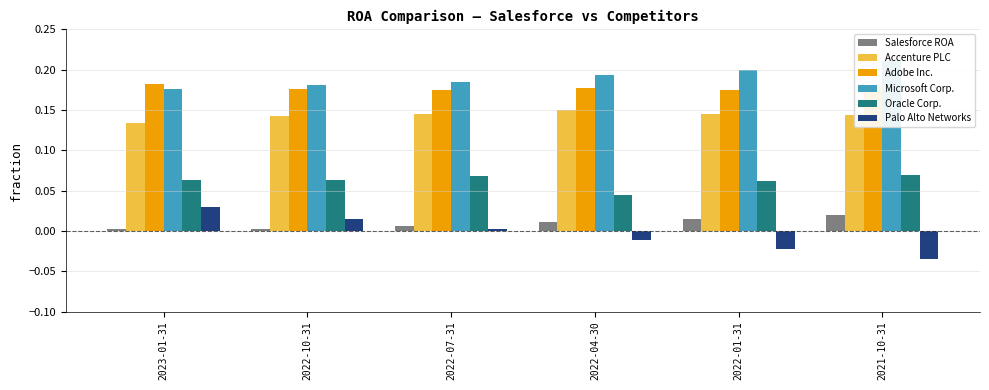

Does the chart contain any negative values?

Yes